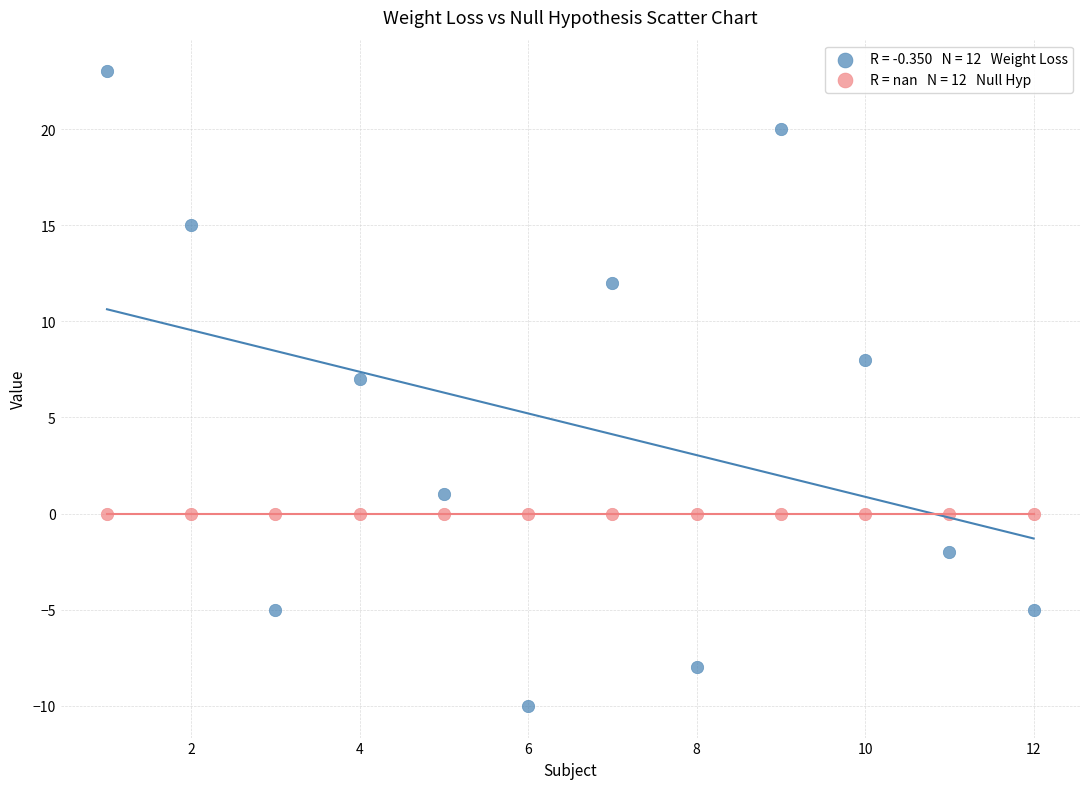

Across all series, what Y value is closest to 6?

7